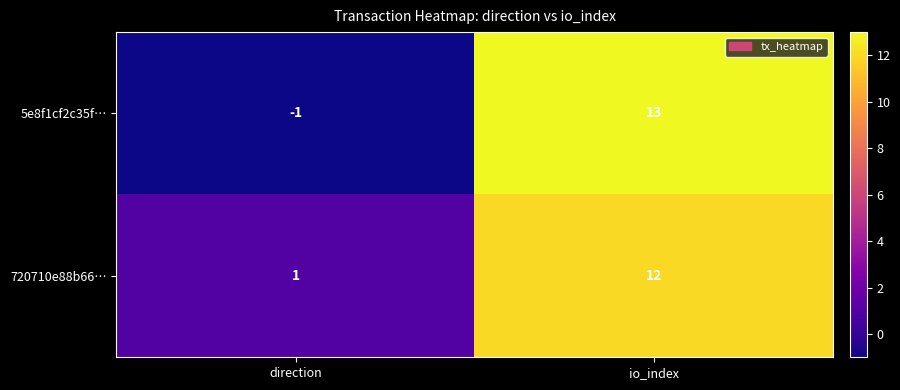

What is the total value across all series at io_index?

25